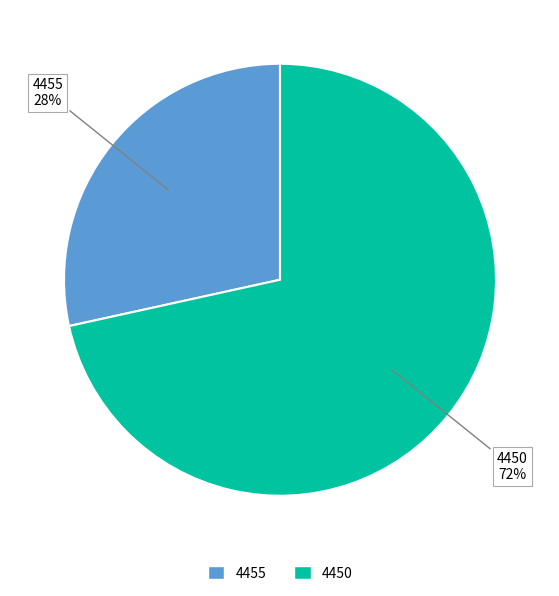

Do 4455 and 4450 together represent more than half of the pie?

Yes